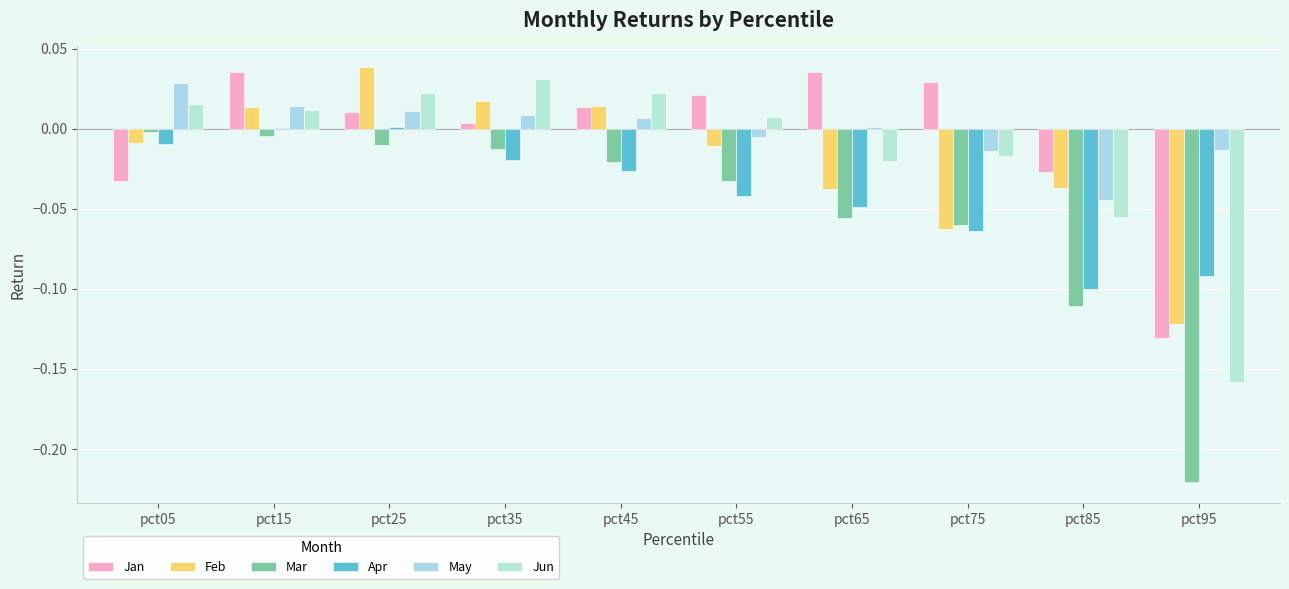

How many data points does each series have?

10